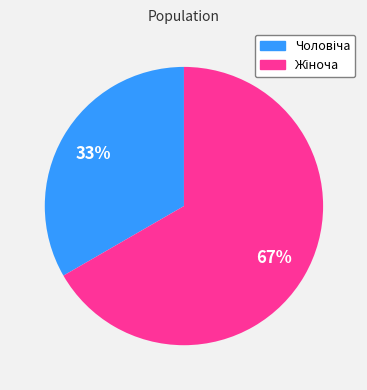

To the nearest percent, what is the average slice percentage?

50%